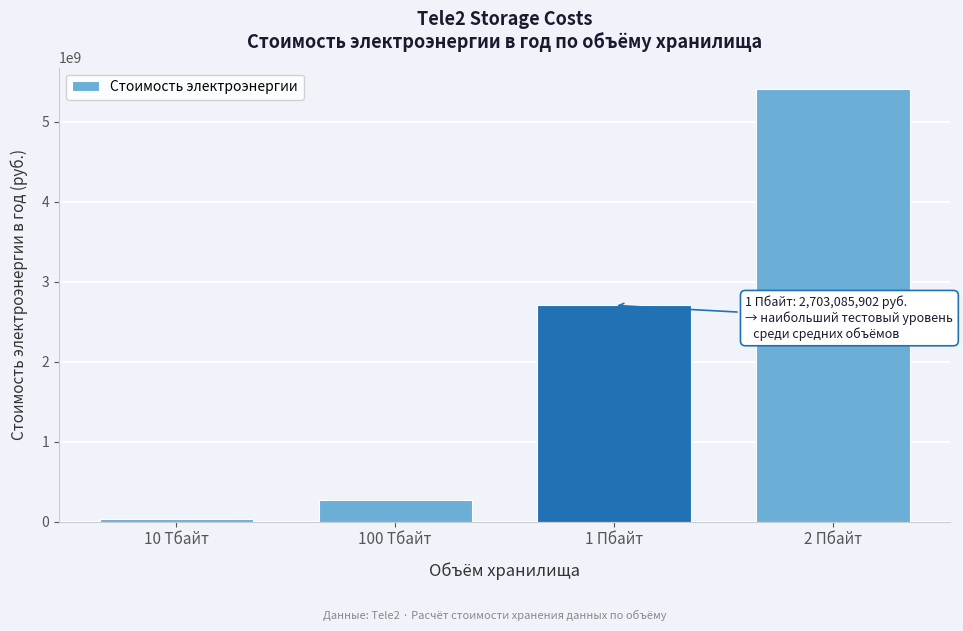

Reading right to left, extract all data points from this chart.

2 Пбайт=5404751370	1 Пбайт=2703085902	100 Тбайт=269882460	10 Тбайт=26988246